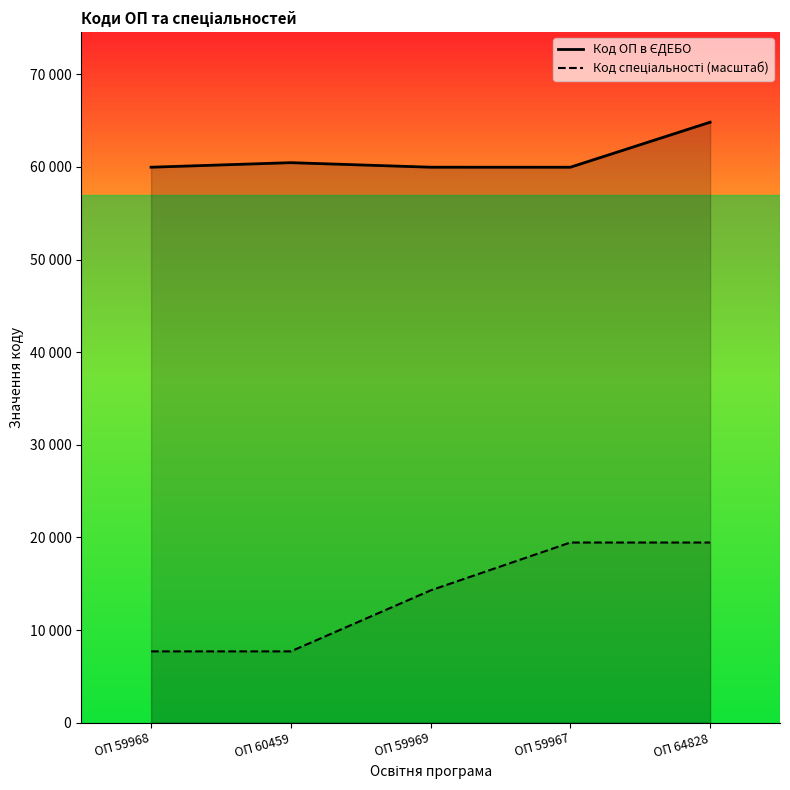

Which category has the highest value across all series?

ОП 64828